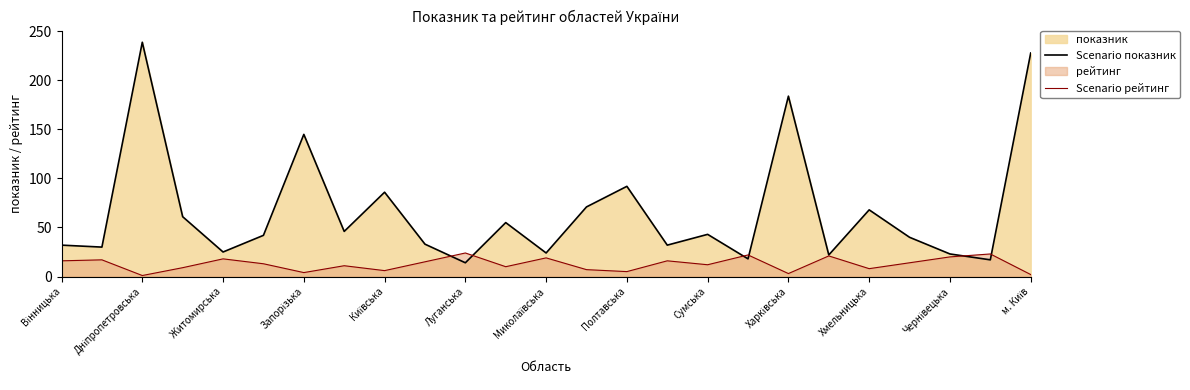

What is the difference between the highest and lowest values at Житомирська?

7